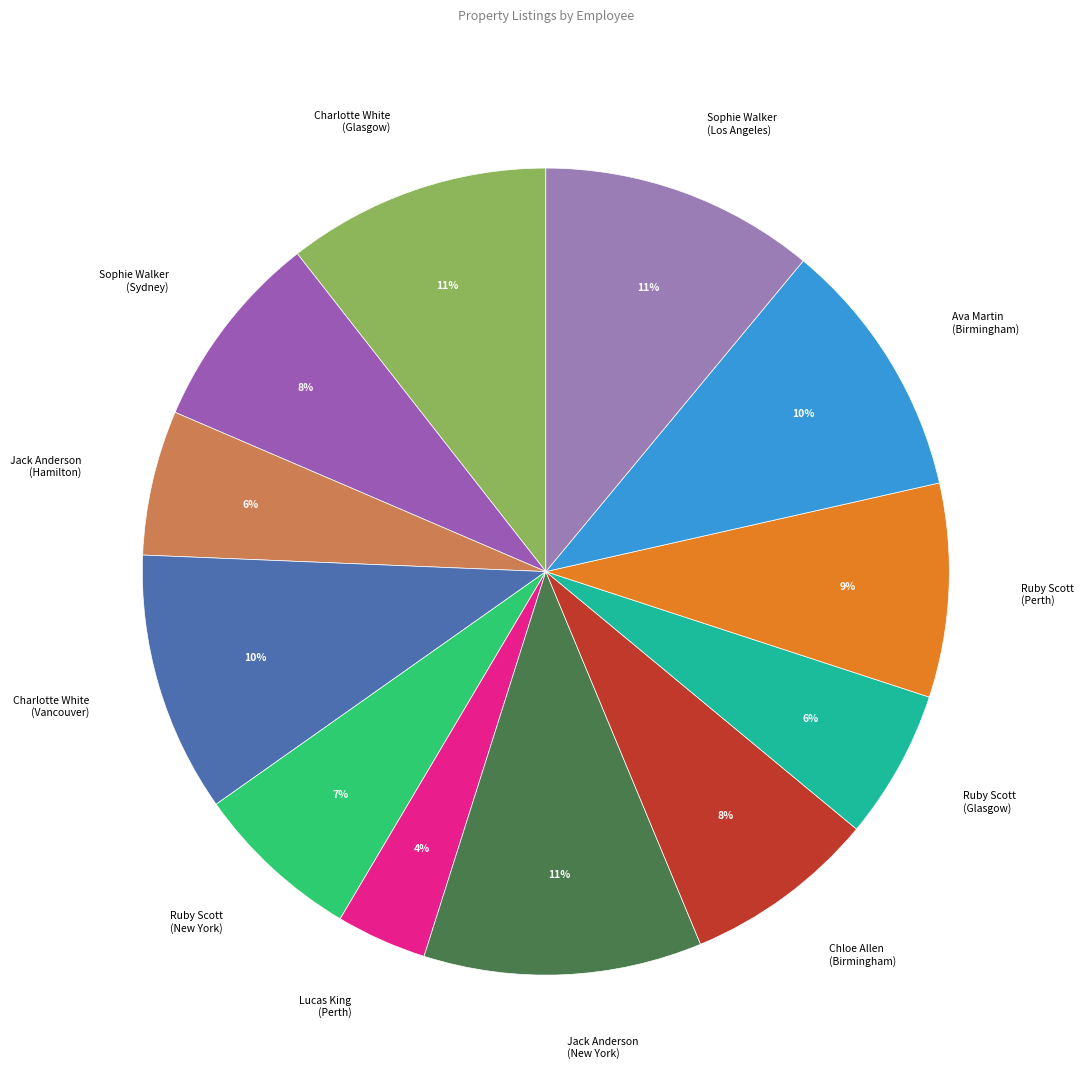

Is Lucas King (Perth) the majority of the pie?

No